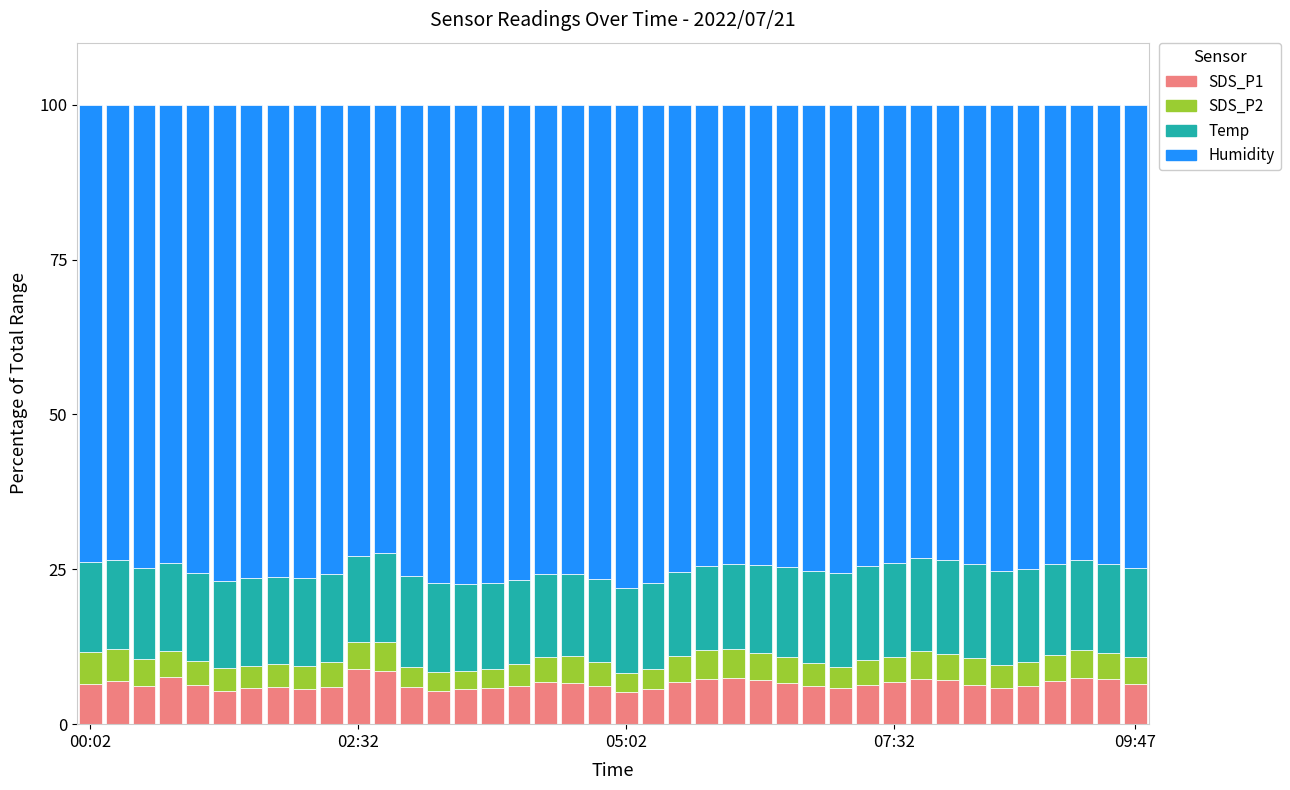

What is the lowest value of the SDS_P1 series?

5.1